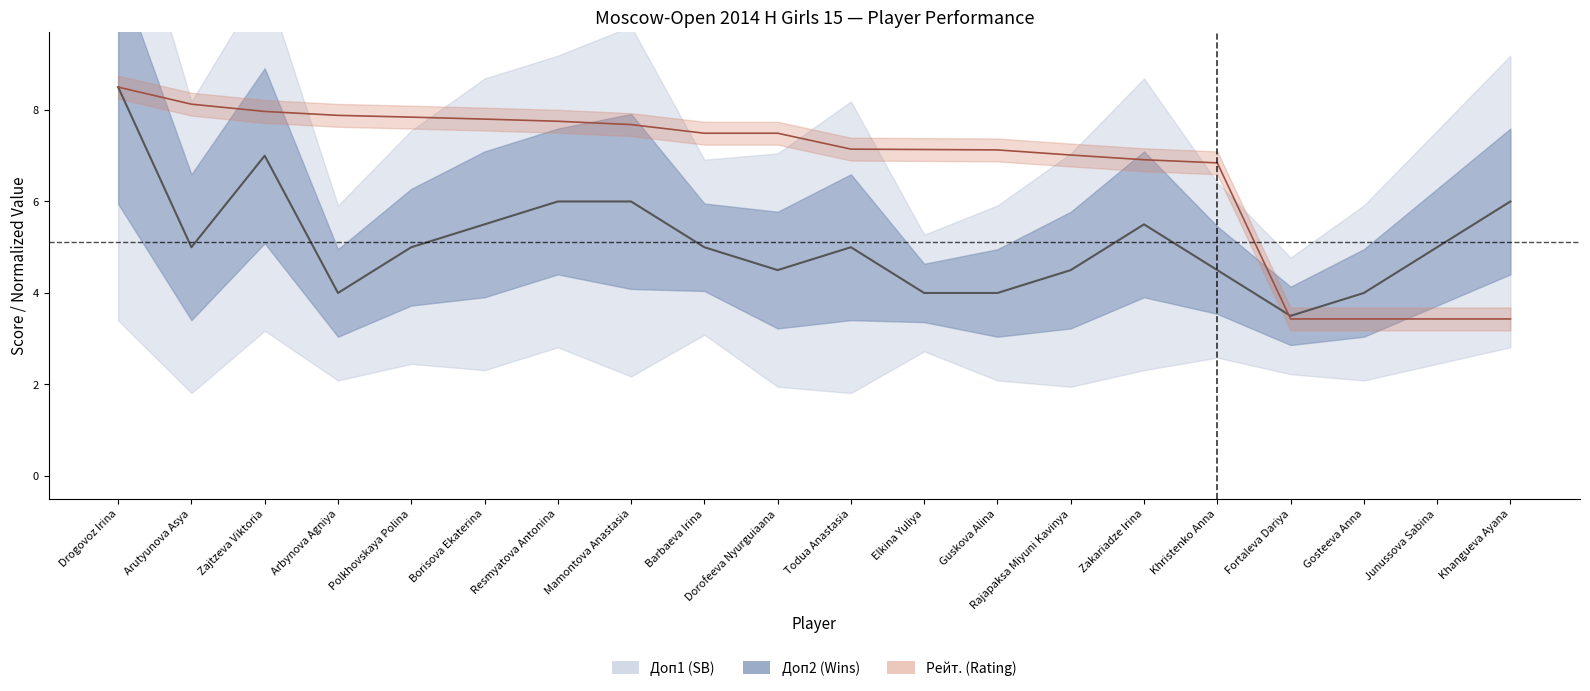

Does the chart have visible grid lines?

No